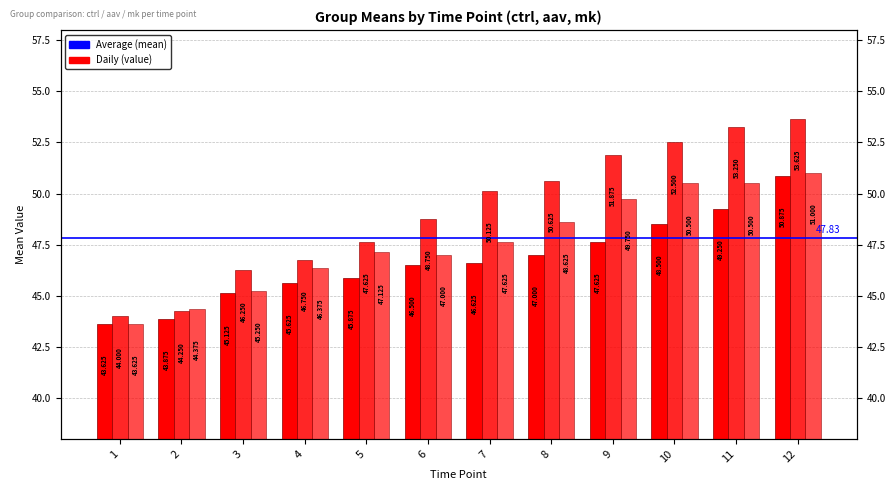

Which series has the largest range (max minus min)?

aav_mean